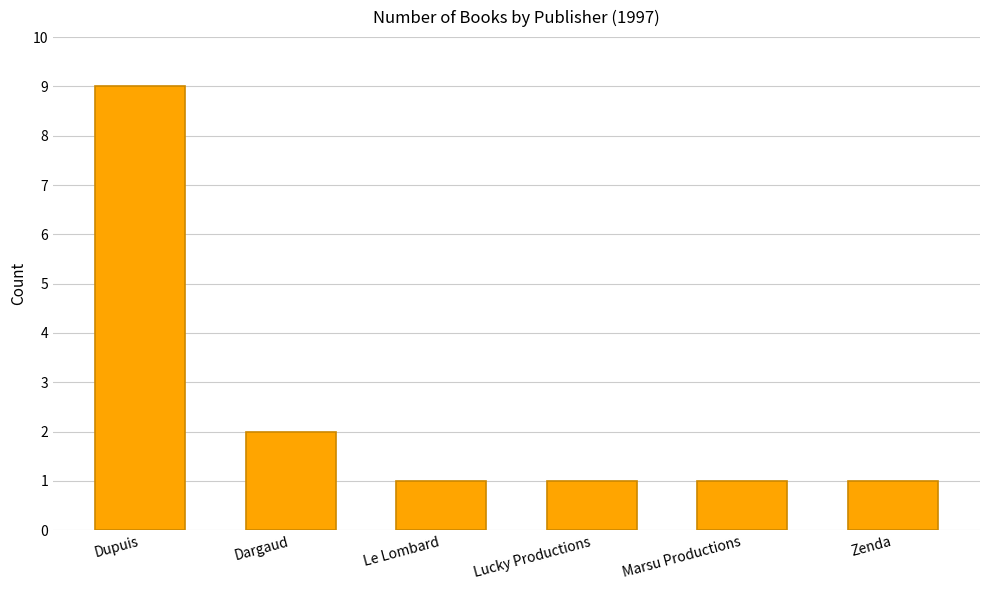

What is the label of the 2nd bar from the right?

Marsu Productions